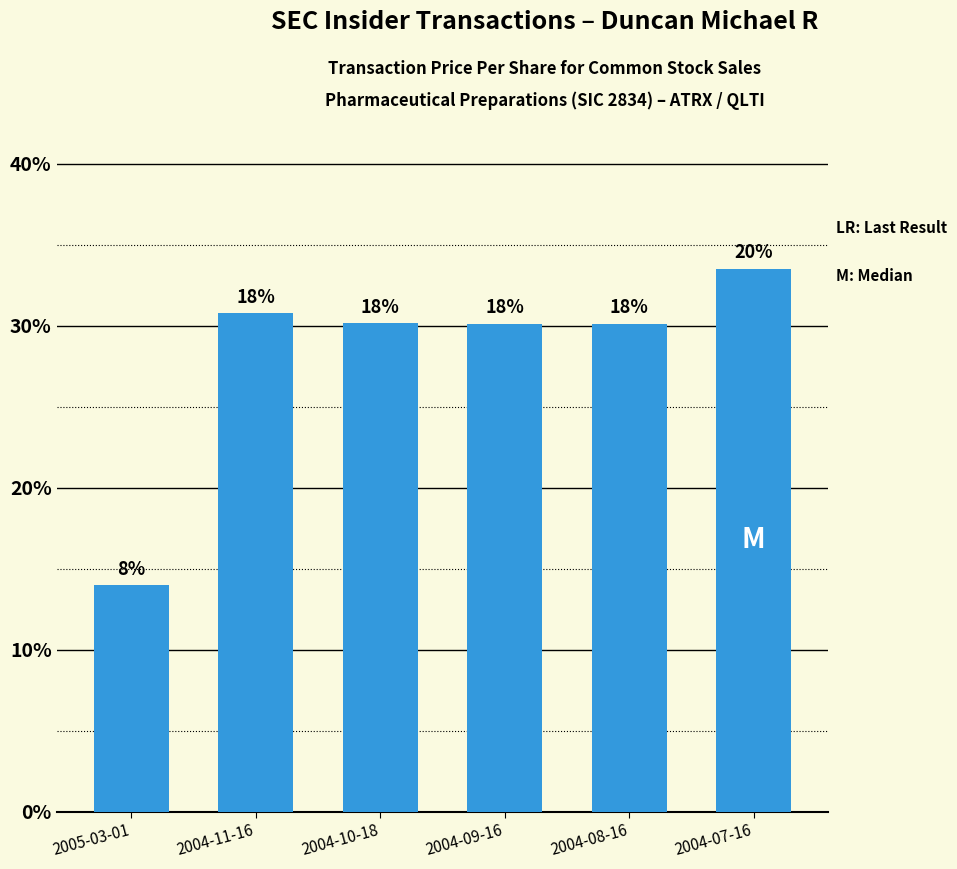

What is the label of the 4th bar from the right?

2004-10-18